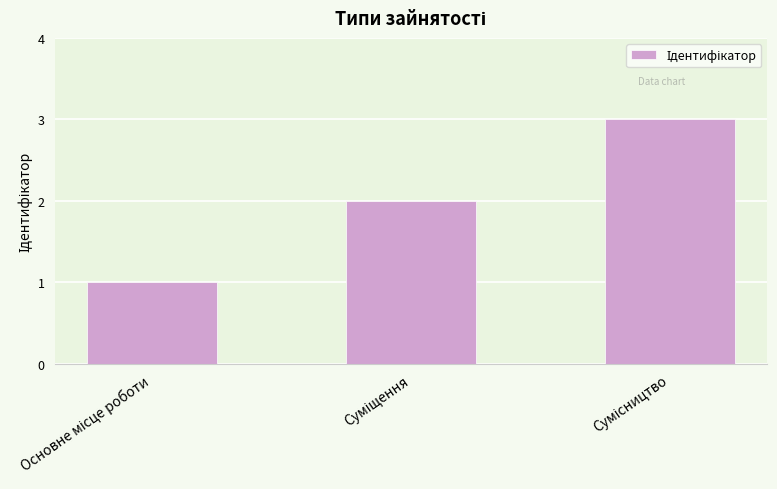

What is the sum of all values?

6